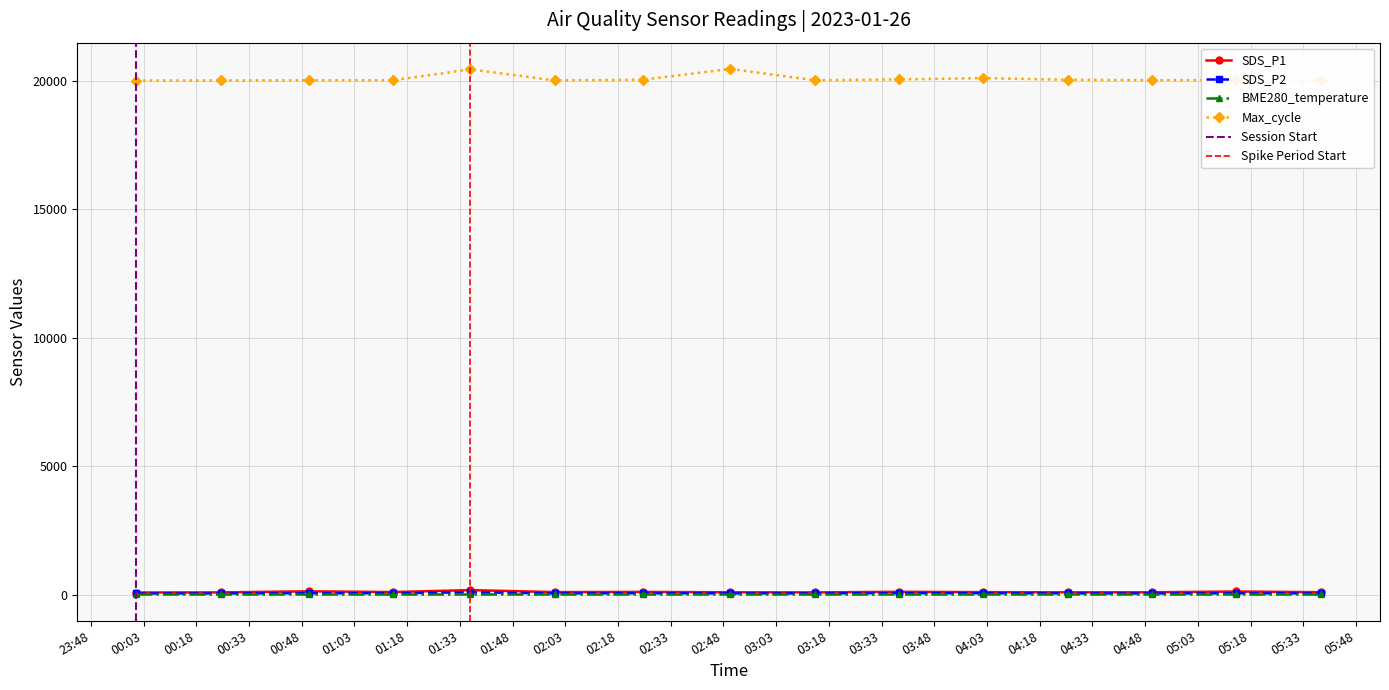

Between 2023-01-26 03:14 and 2023-01-26 04:26, which series saw the biggest shift?

Max_cycle